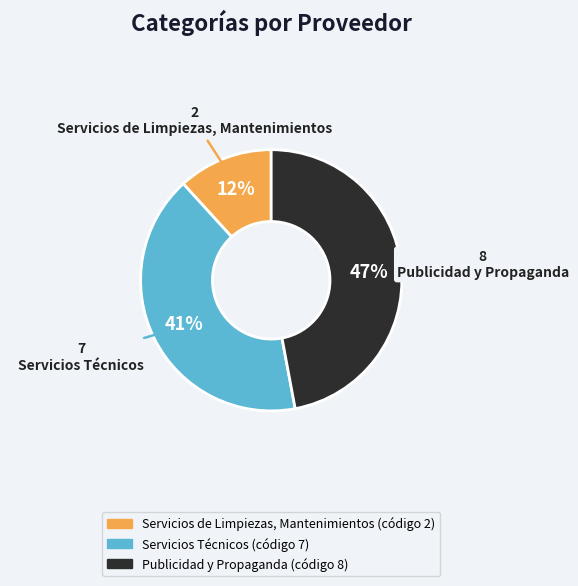

What percentage is the Servicios de Limpiezas, Mantenimientos slice, to the nearest percent?

12%